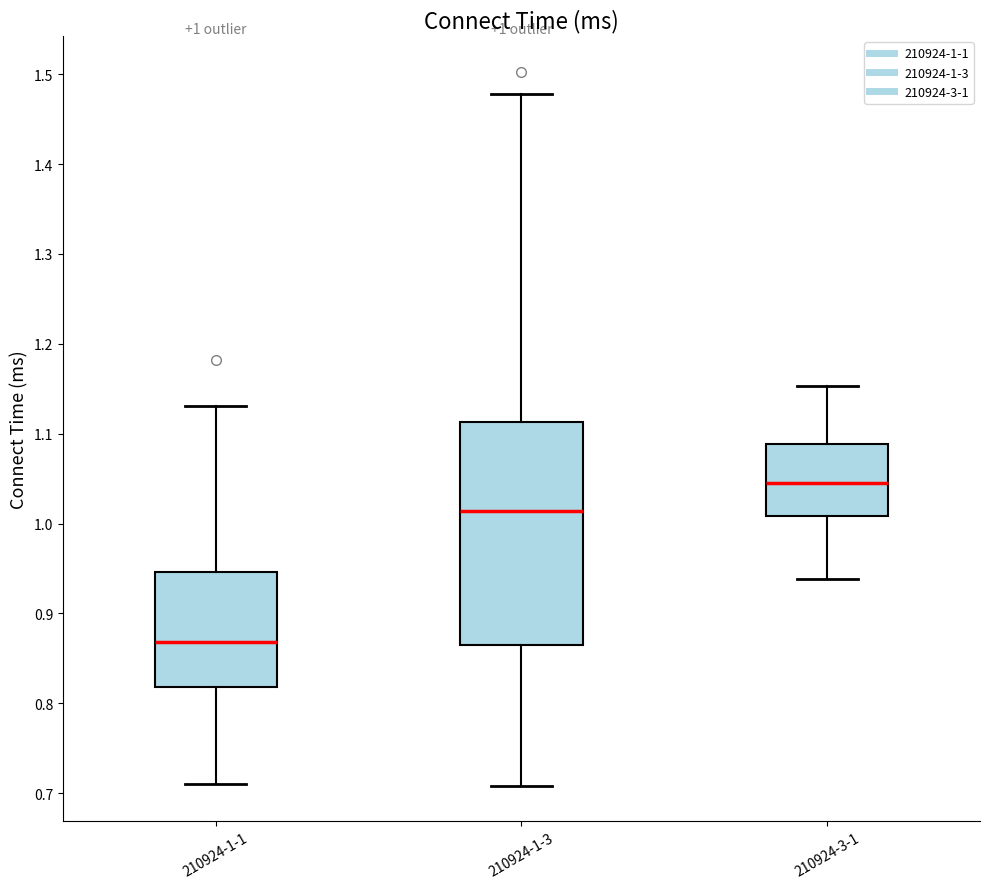

Which box has the highest median line?

210924-3-1